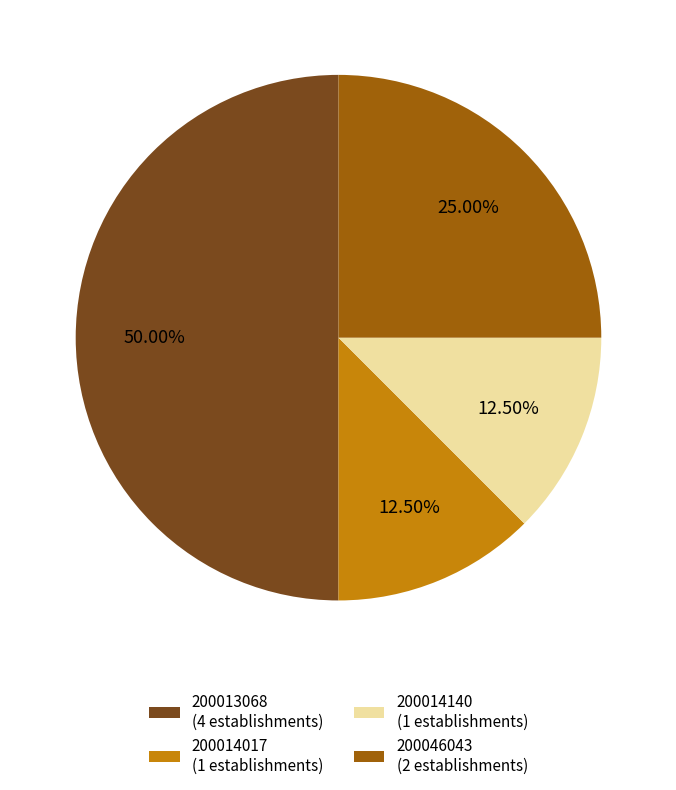

Does 200046043 (2 establishments) account for over 50% of the chart?

No